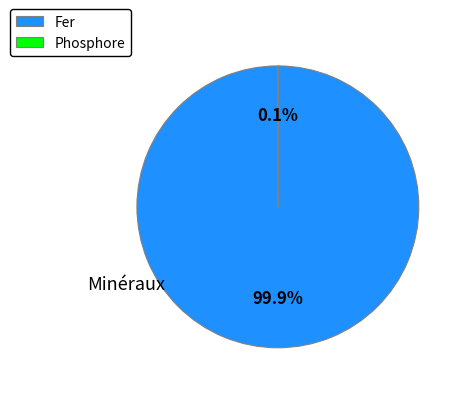

How much of the chart is everything except Fer?

0.1%